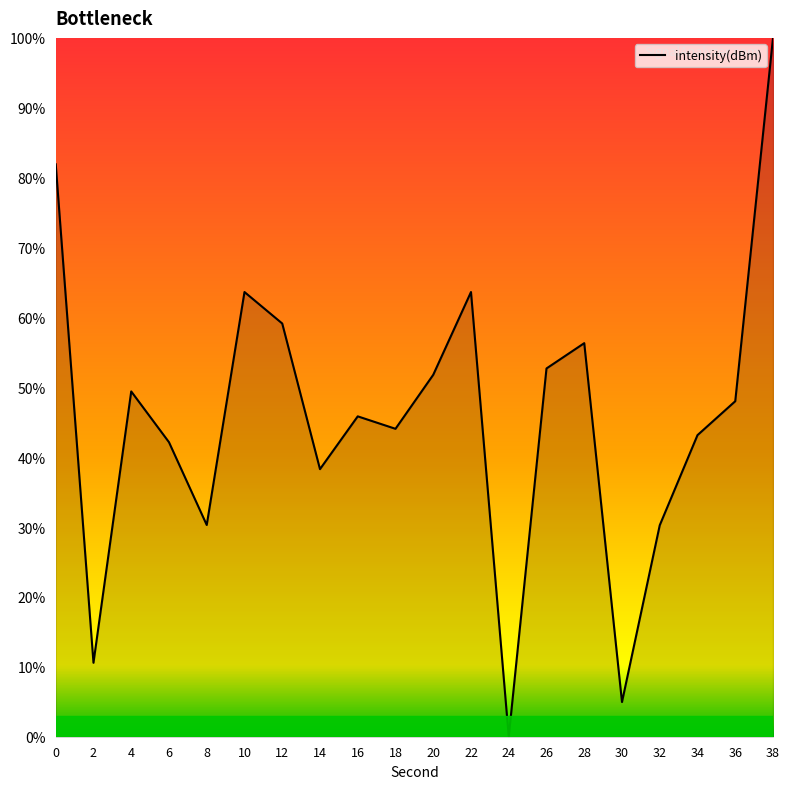

Is it true that the value at 34 is 67.1?

False